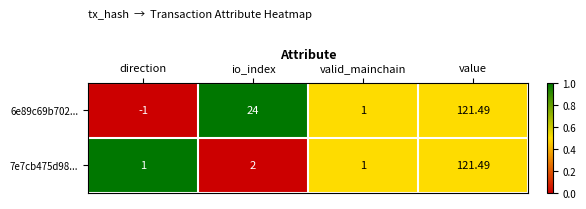

Which series has the largest total across all categories?

6e89c69b702...